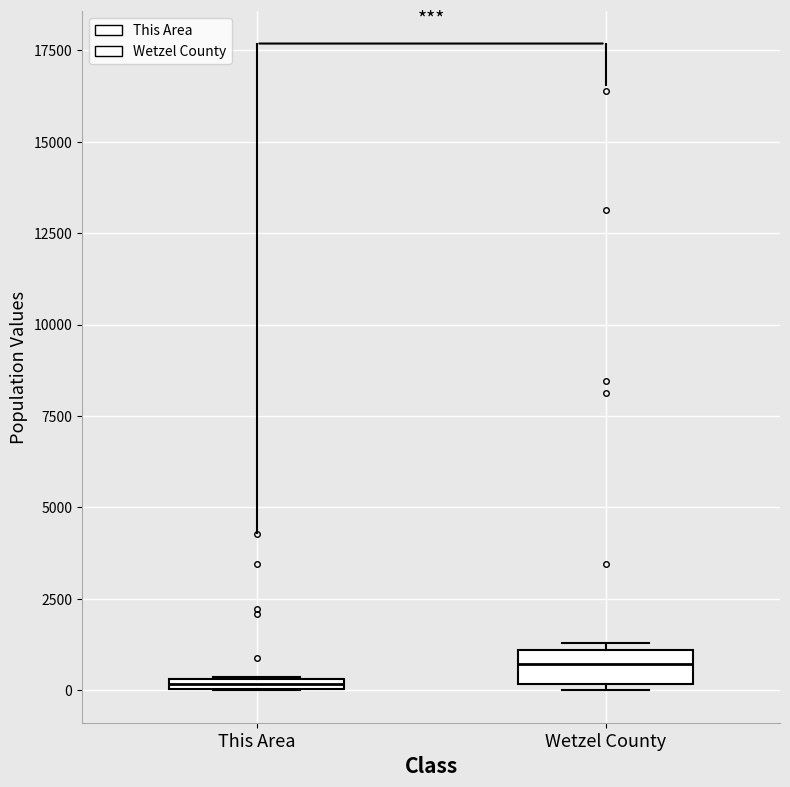

Which box is the tallest, from its lower edge to its upper edge?

Wetzel County